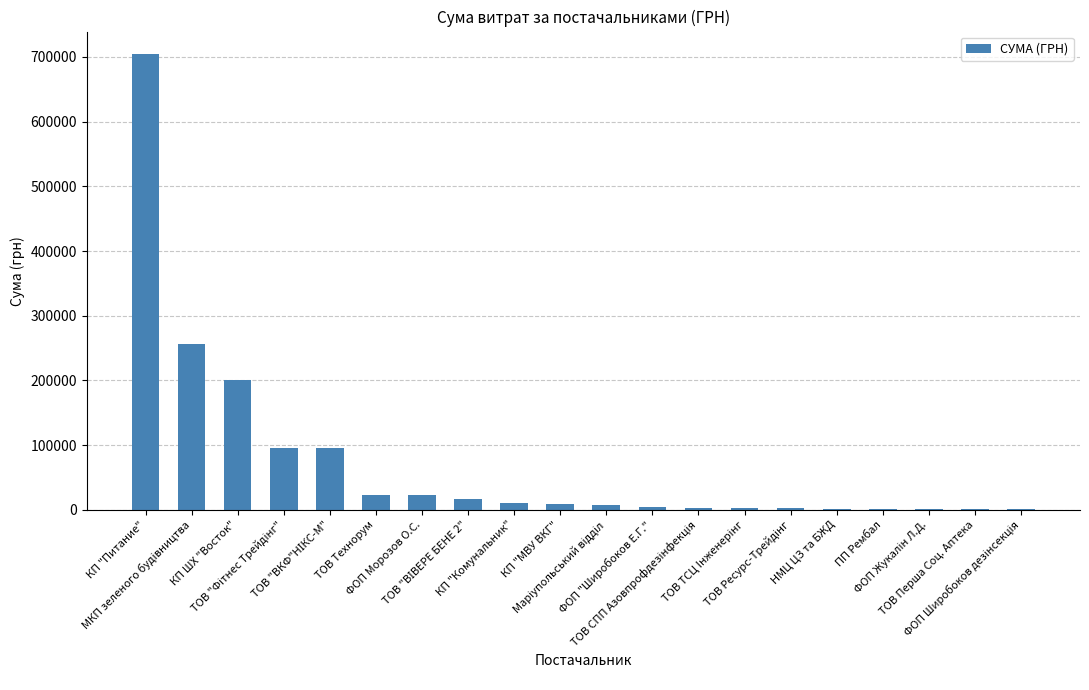

What is the maximum value shown in the chart?

703994.9